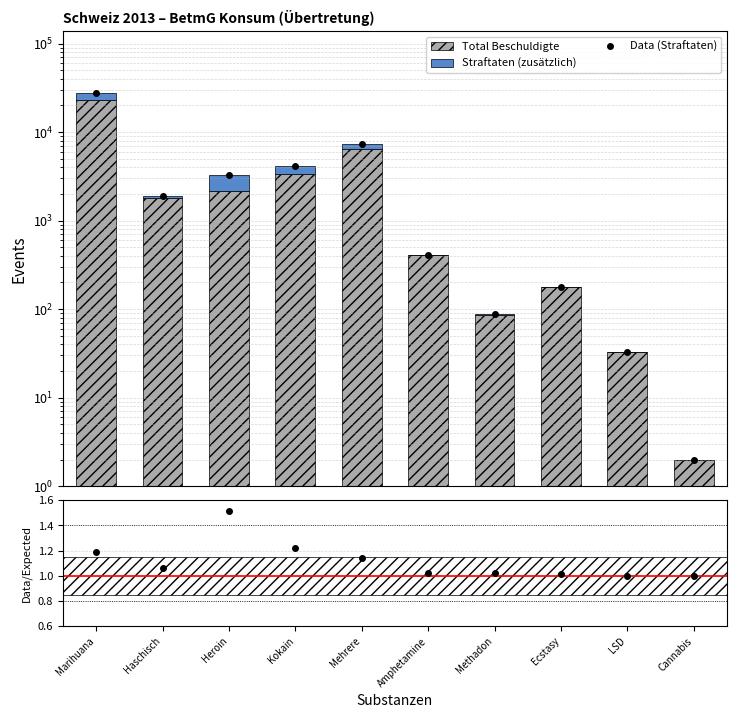

How many series are shown in this chart?

3